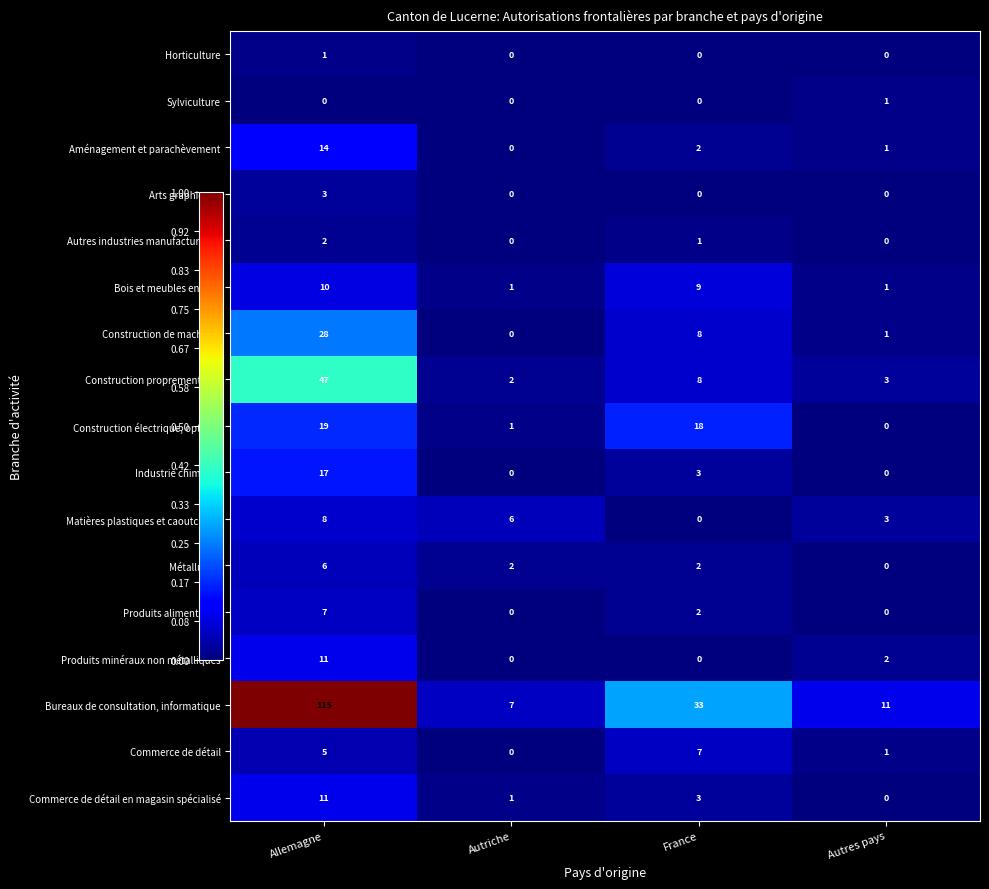

Between France and Autres pays, which series saw the biggest shift?

Bureaux de consultation, informatique